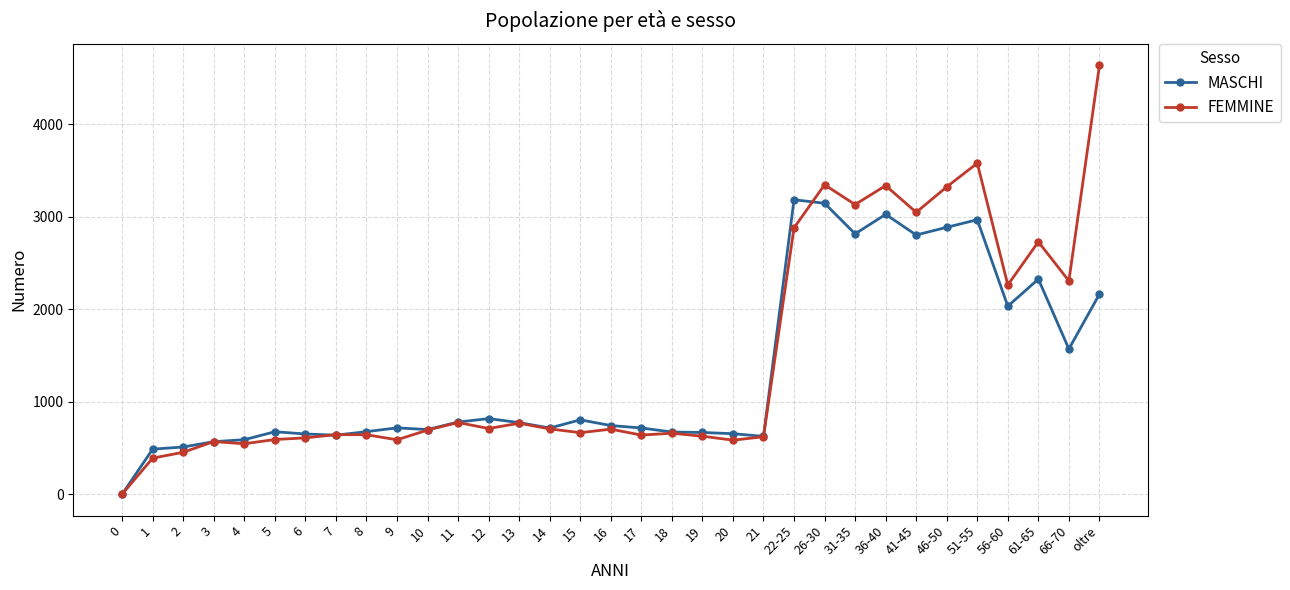

What is the maximum value shown in the chart?

4636